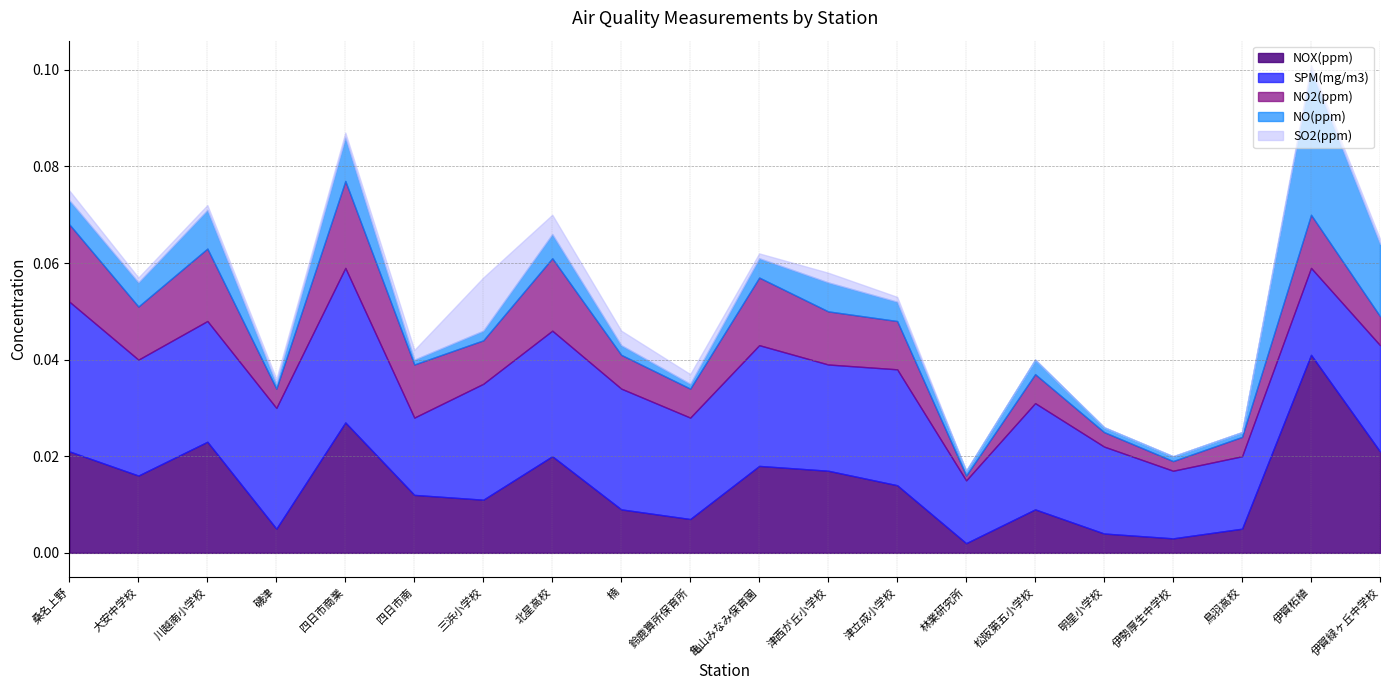

Reading left to right, extract all data points from this chart.

NOX(ppm): 桑名上野=0.0	大安中学校=0.0	川越南小学校=0.0	磯津=0.0	四日市商業=0.0	四日市南=0.0	三浜小学校=0.0	北星高校=0.0	楠=0.0	鈴鹿算所保育所=0.0	亀山みなみ保育園=0.0	津西が丘小学校=0.0	津立成小学校=0.0	林業研究所=0.0	松阪第五小学校=0.0	明星小学校=0.0	伊勢厚生中学校=0.0	鳥羽高校=0.0	伊賀柘植=0.0	伊賀緑ヶ丘中学校=0.0
SPM(mg/m3): 桑名上野=0.0	大安中学校=0.0	川越南小学校=0.0	磯津=0.0	四日市商業=0.0	四日市南=0.0	三浜小学校=0.0	北星高校=0.0	楠=0.0	鈴鹿算所保育所=0.0	亀山みなみ保育園=0.0	津西が丘小学校=0.0	津立成小学校=0.0	林業研究所=0.0	松阪第五小学校=0.0	明星小学校=0.0	伊勢厚生中学校=0.0	鳥羽高校=0.0	伊賀柘植=0.0	伊賀緑ヶ丘中学校=0.0
NO2(ppm): 桑名上野=0.0	大安中学校=0.0	川越南小学校=0.0	磯津=0.0	四日市商業=0.0	四日市南=0.0	三浜小学校=0.0	北星高校=0.0	楠=0.0	鈴鹿算所保育所=0.0	亀山みなみ保育園=0.0	津西が丘小学校=0.0	津立成小学校=0.0	林業研究所=0.0	松阪第五小学校=0.0	明星小学校=0.0	伊勢厚生中学校=0.0	鳥羽高校=0.0	伊賀柘植=0.0	伊賀緑ヶ丘中学校=0.0
NO(ppm): 桑名上野=0.0	大安中学校=0.0	川越南小学校=0.0	磯津=0.0	四日市商業=0.0	四日市南=0.0	三浜小学校=0.0	北星高校=0.0	楠=0.0	鈴鹿算所保育所=0.0	亀山みなみ保育園=0.0	津西が丘小学校=0.0	津立成小学校=0.0	林業研究所=0.0	松阪第五小学校=0.0	明星小学校=0.0	伊勢厚生中学校=0.0	鳥羽高校=0.0	伊賀柘植=0.0	伊賀緑ヶ丘中学校=0.0
SO2(ppm): 桑名上野=0.0	大安中学校=0.0	川越南小学校=0.0	磯津=0.0	四日市商業=0.0	四日市南=0.0	三浜小学校=0.0	北星高校=0.0	楠=0.0	鈴鹿算所保育所=0.0	亀山みなみ保育園=0.0	津西が丘小学校=0.0	津立成小学校=0.0	林業研究所=0.0	松阪第五小学校=0.0	明星小学校=0.0	伊勢厚生中学校=0.0	鳥羽高校=0.0	伊賀柘植=0.0	伊賀緑ヶ丘中学校=0.0